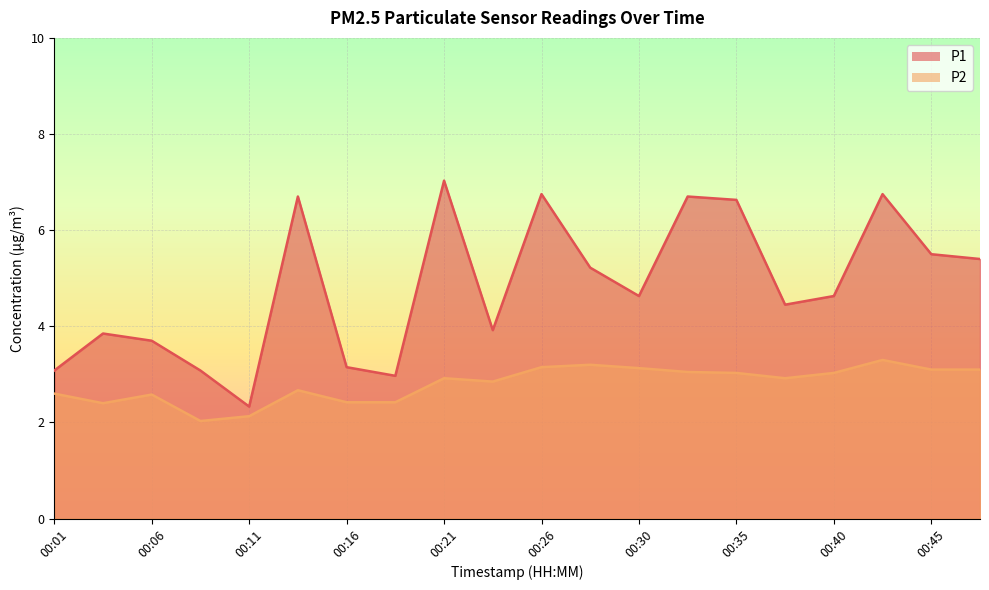

How many data points in P1_line are above 4?

12